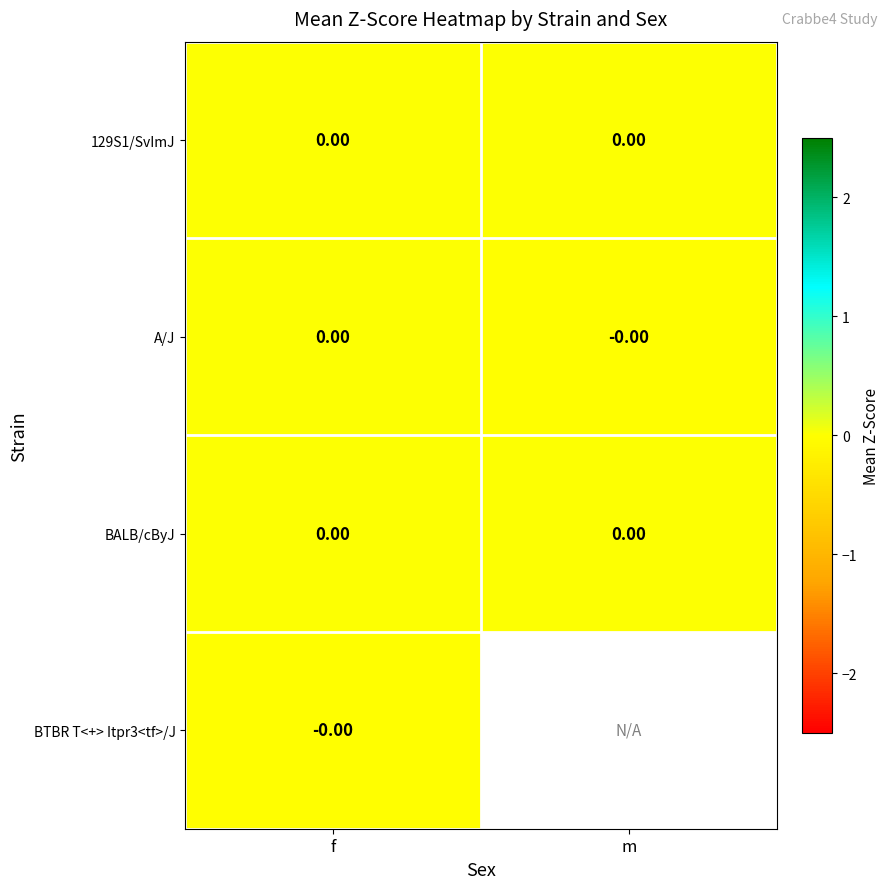

At which label does BTBR T<+> Itpr3<tf>/J reach its peak?

f